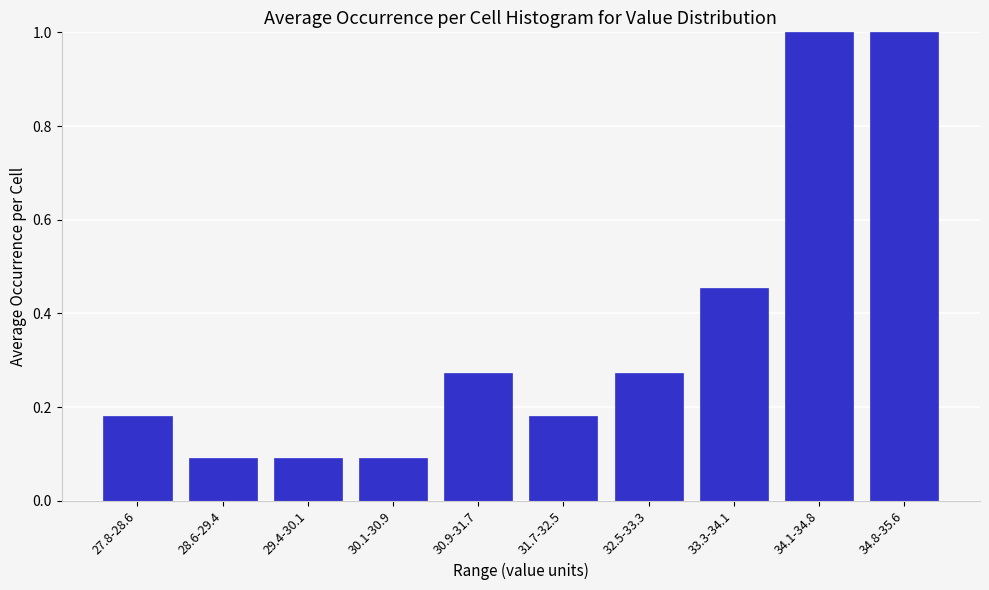

What is the change in value from 27.8-28.6 to 34.8-35.6?

+0.8